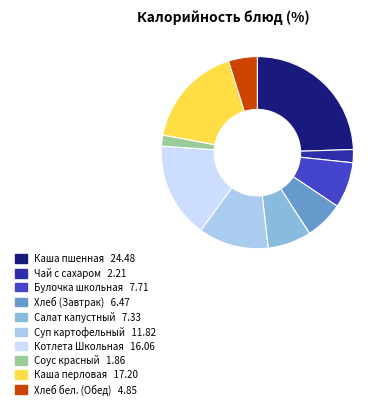

Does any single category account for the majority?

No